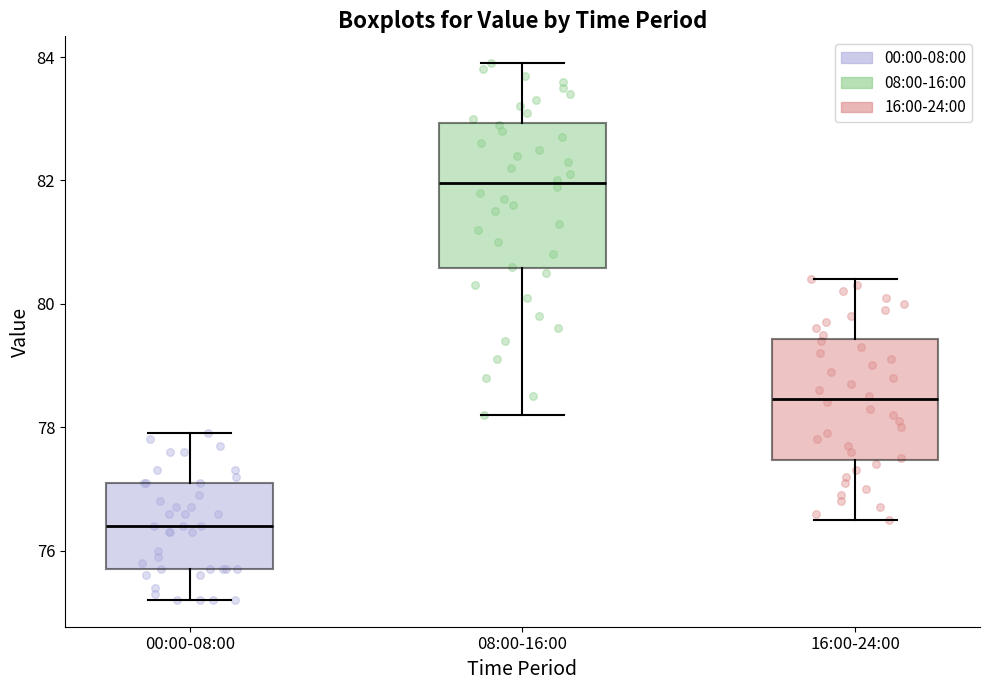

Which box has the highest median line?

08:00-16:00